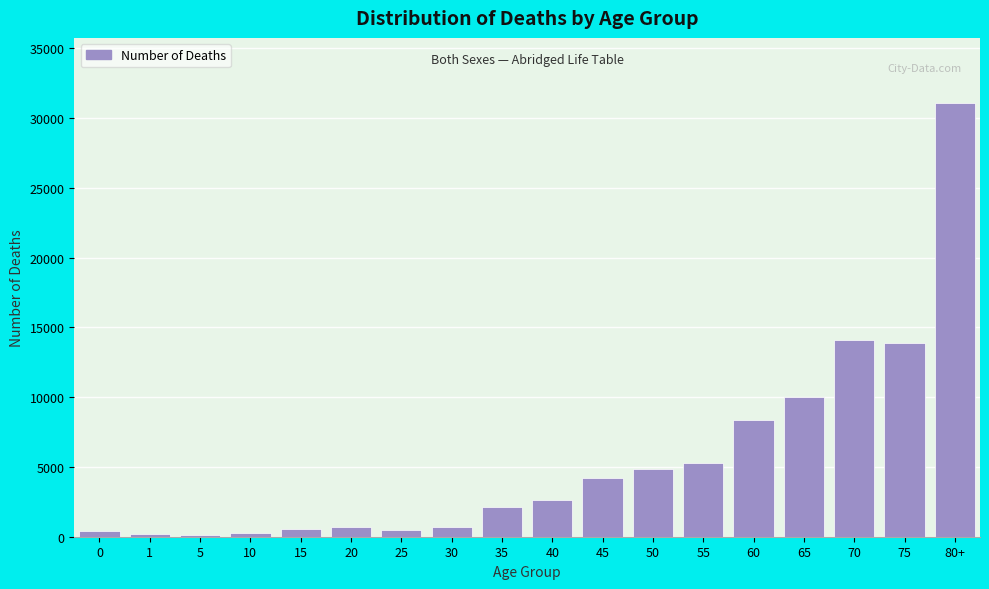

Which category has the highest value across all series?

80+